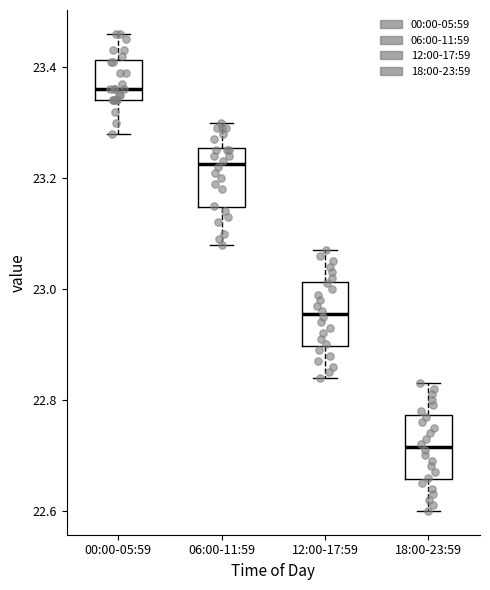

Which box has the lowest median line?

18:00-23:59